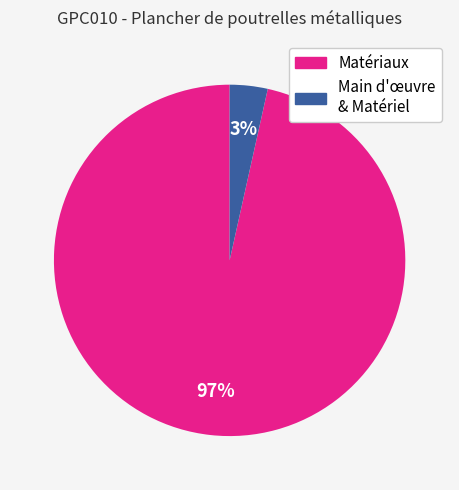

Is there a majority slice in this chart?

Yes